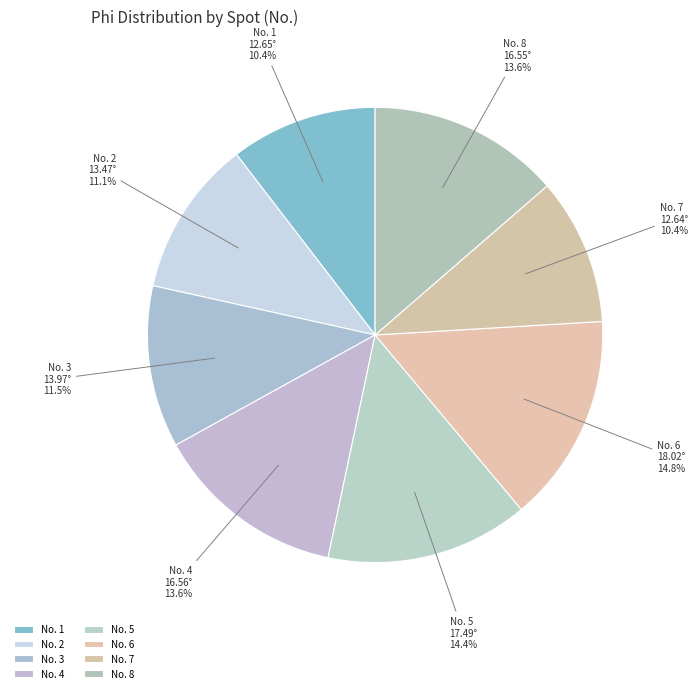

Does any single category account for the majority?

No